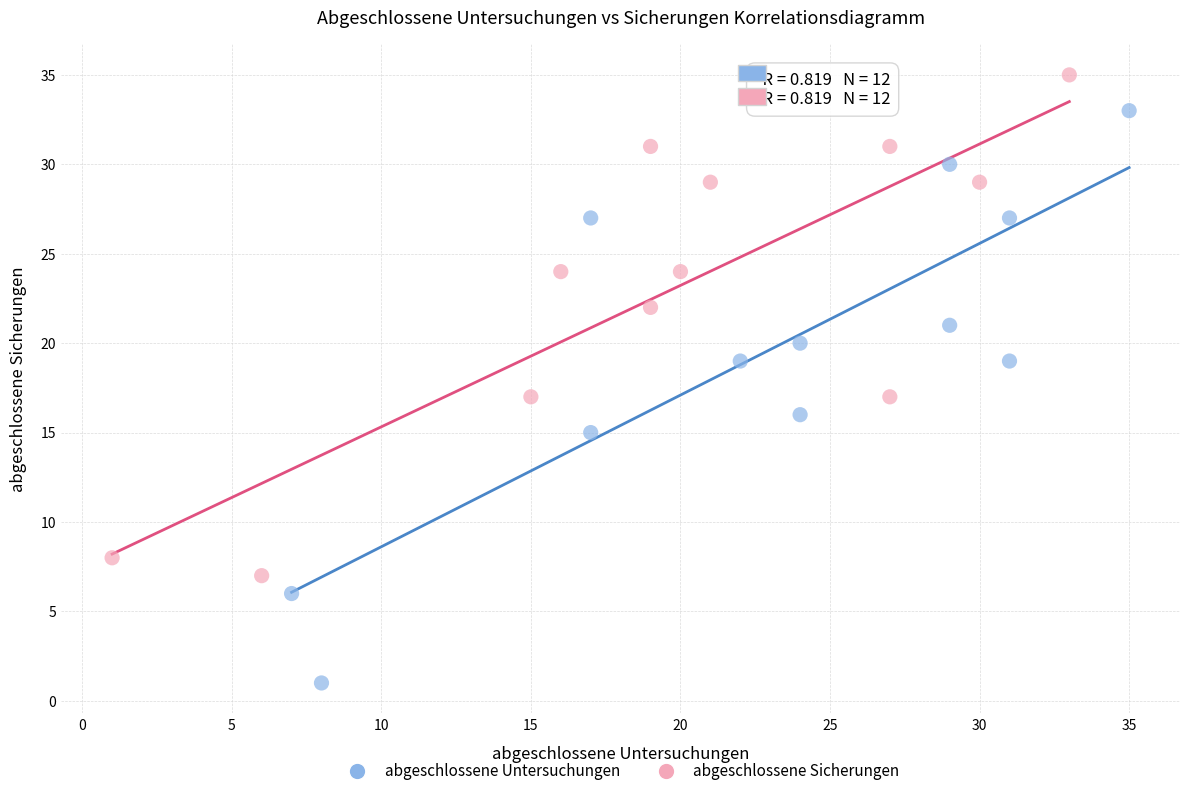

Which series has the largest Y range (max minus min)?

abgeschlossene Untersuchungen